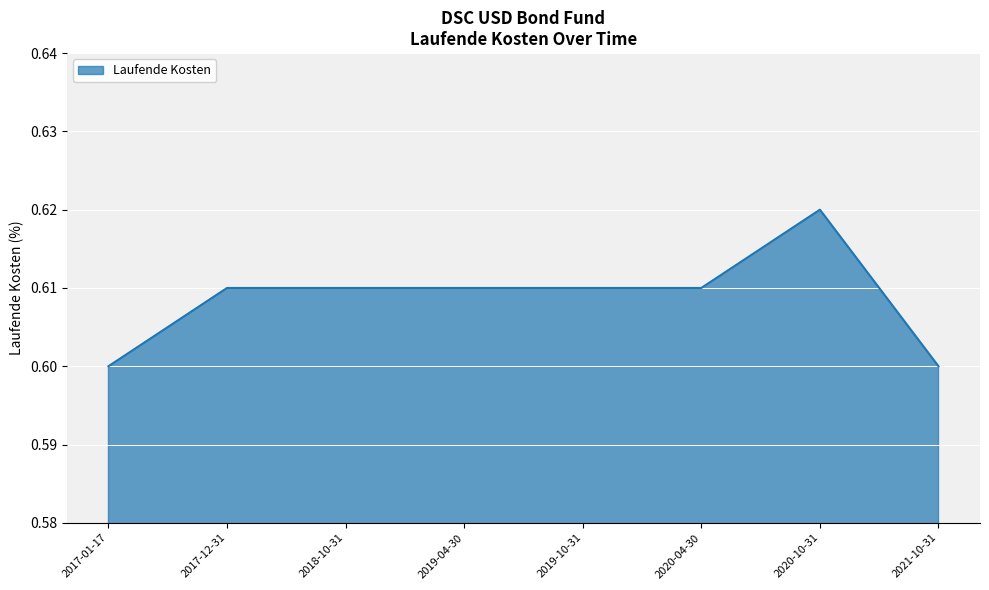

Which label corresponds to the largest value in the chart?

2020-10-31